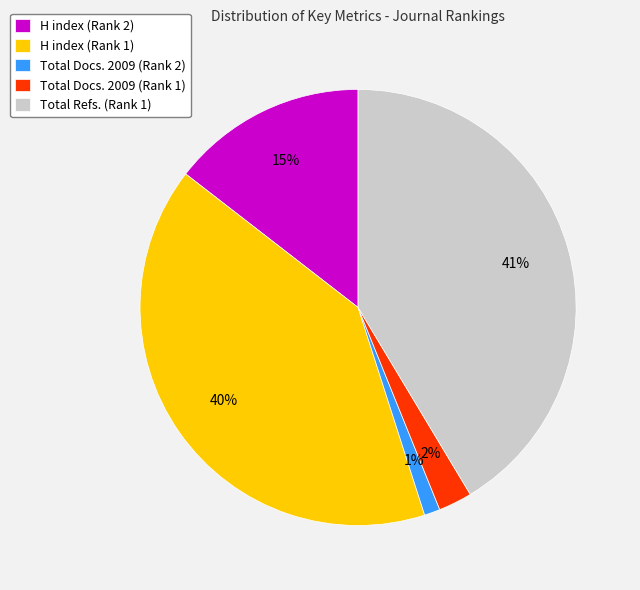

Do H index (Rank 1) and H index (Rank 2) together represent more than half of the pie?

Yes